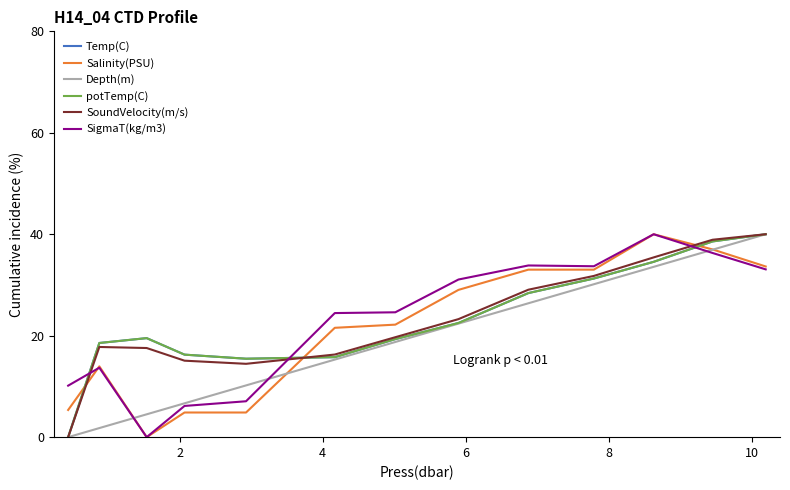

How many lines are shown in the chart?

6